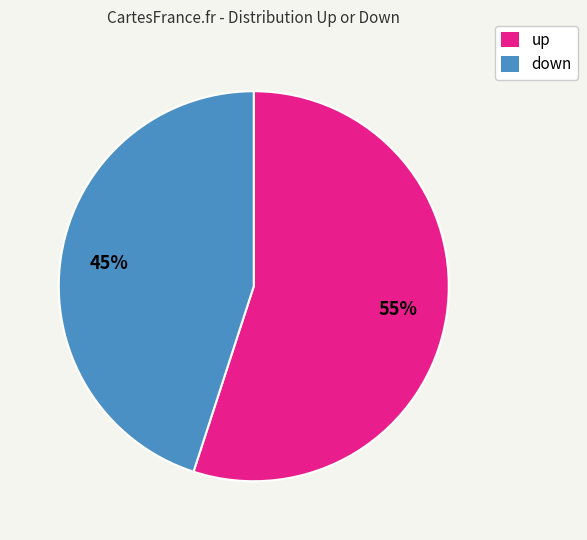

Count the number of slices in the pie.

2